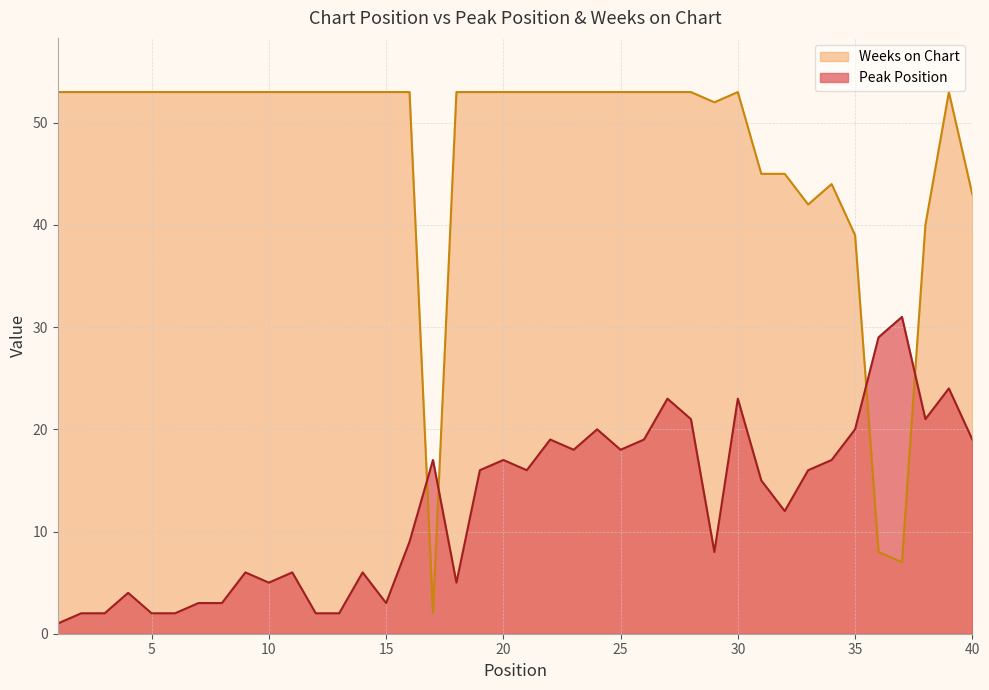

True or false: Weeks on Chart has more than 2 interior local peaks.

True